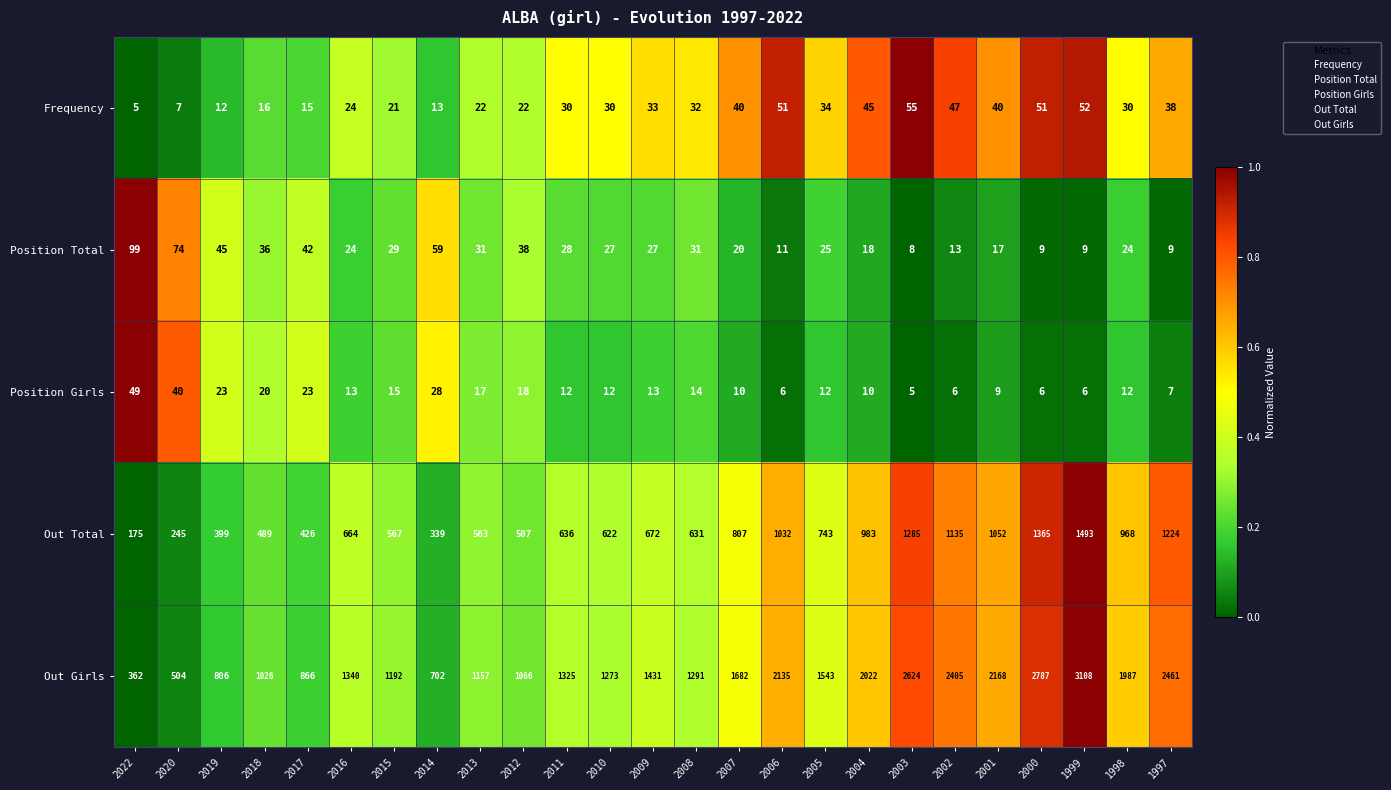

At which category does the chart reach its peak across all series?

1999